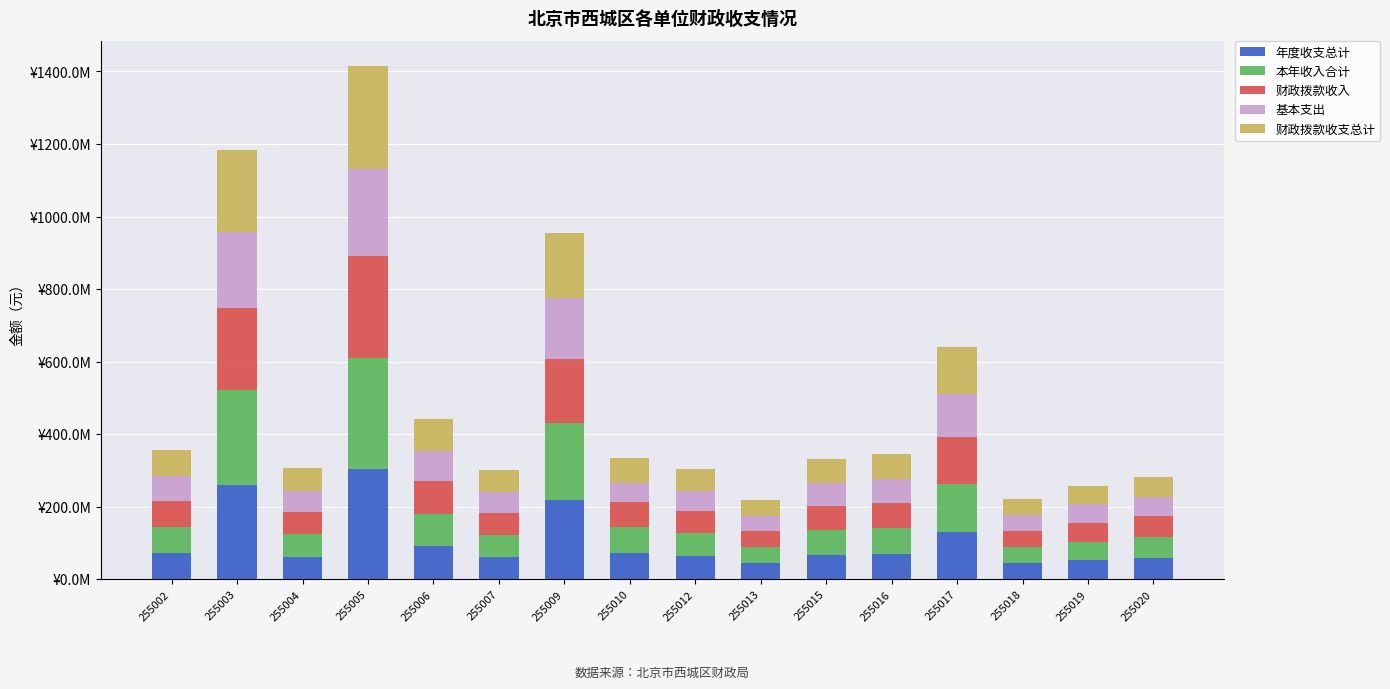

What is the difference between the maximum and minimum values in the 财政拨款收入 series?

238569126.6